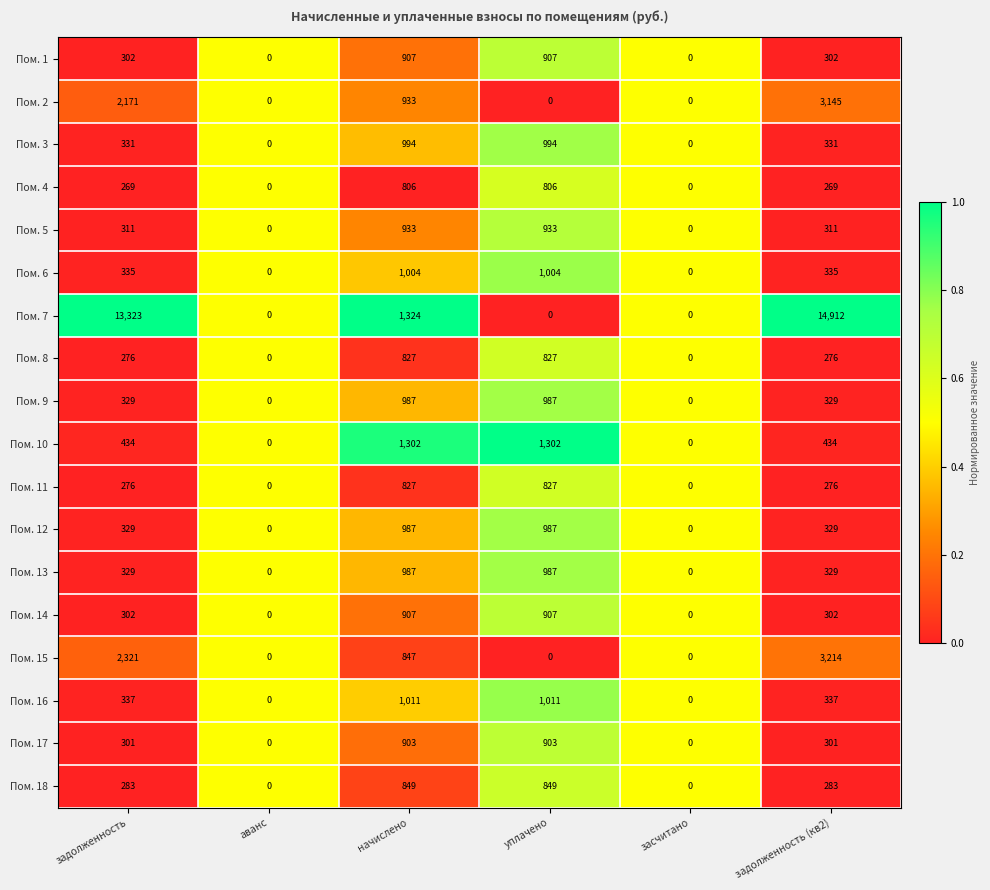

Count the Пом. 11 values in the range 0 to 827.

6